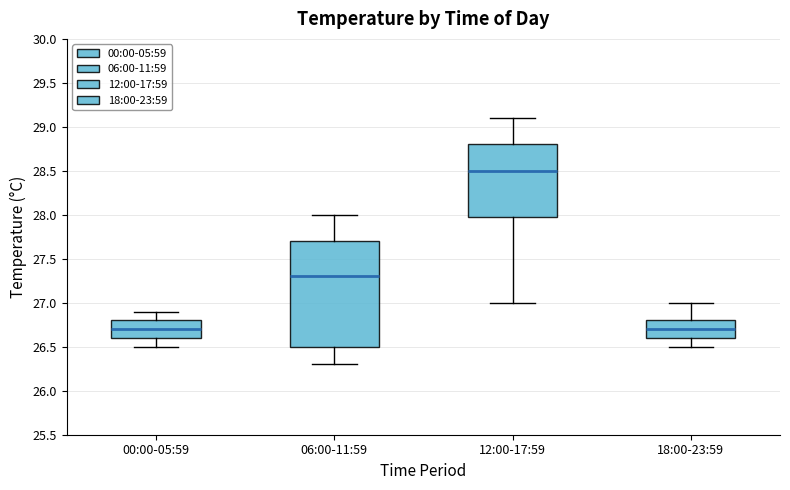

Which box is the tallest, from its lower edge to its upper edge?

06:00-11:59